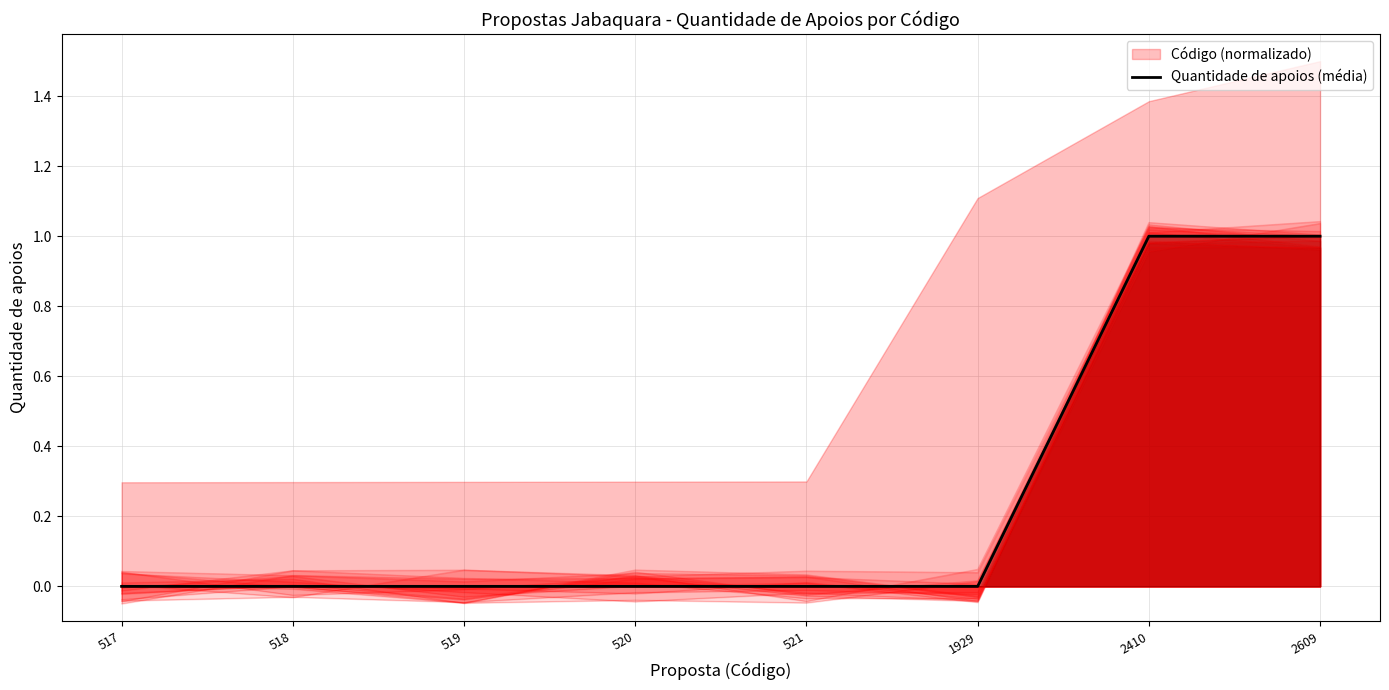

What is the change in value from 519 to 2410?

+1